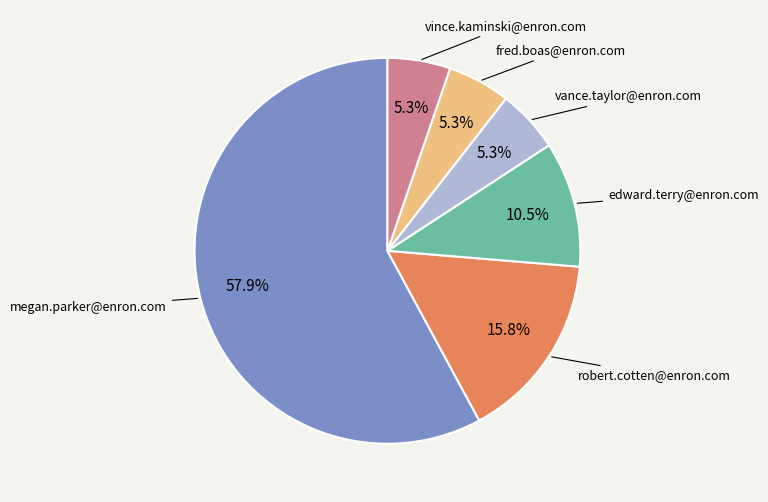

Is there a majority slice in this chart?

Yes